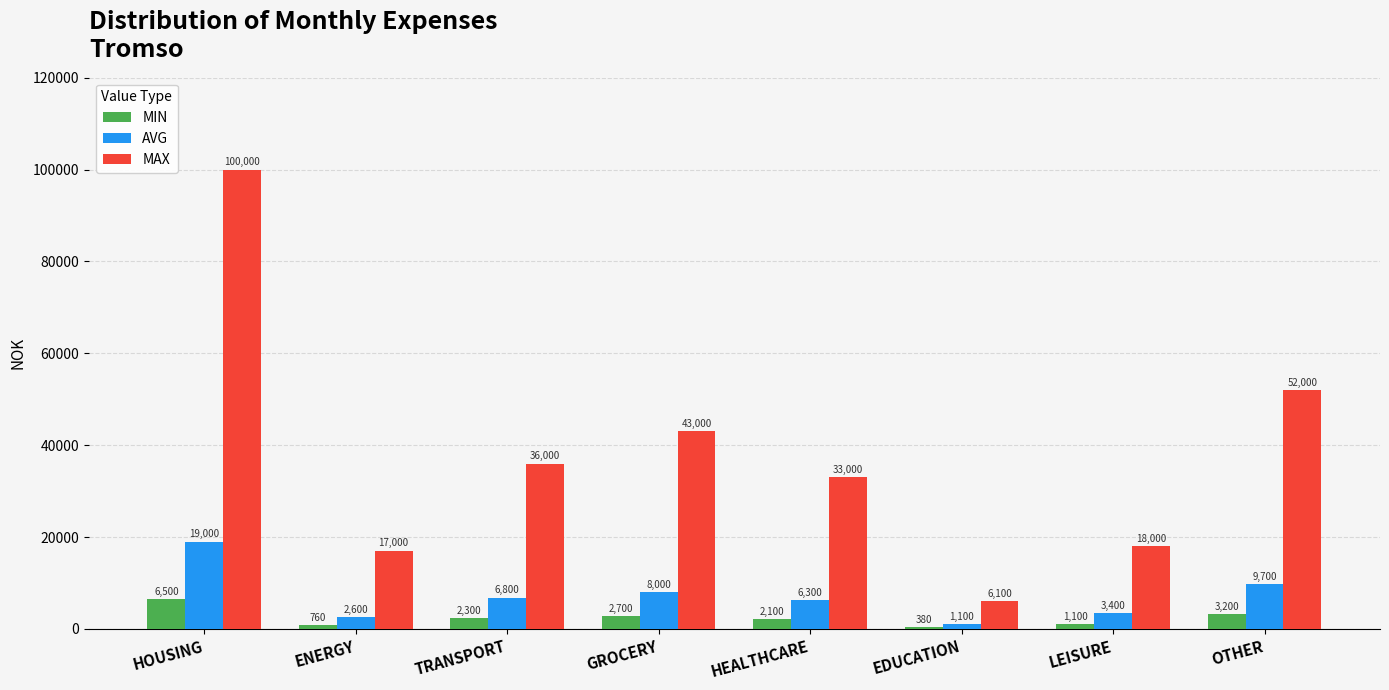

What is the sum of all MIN values?

19040